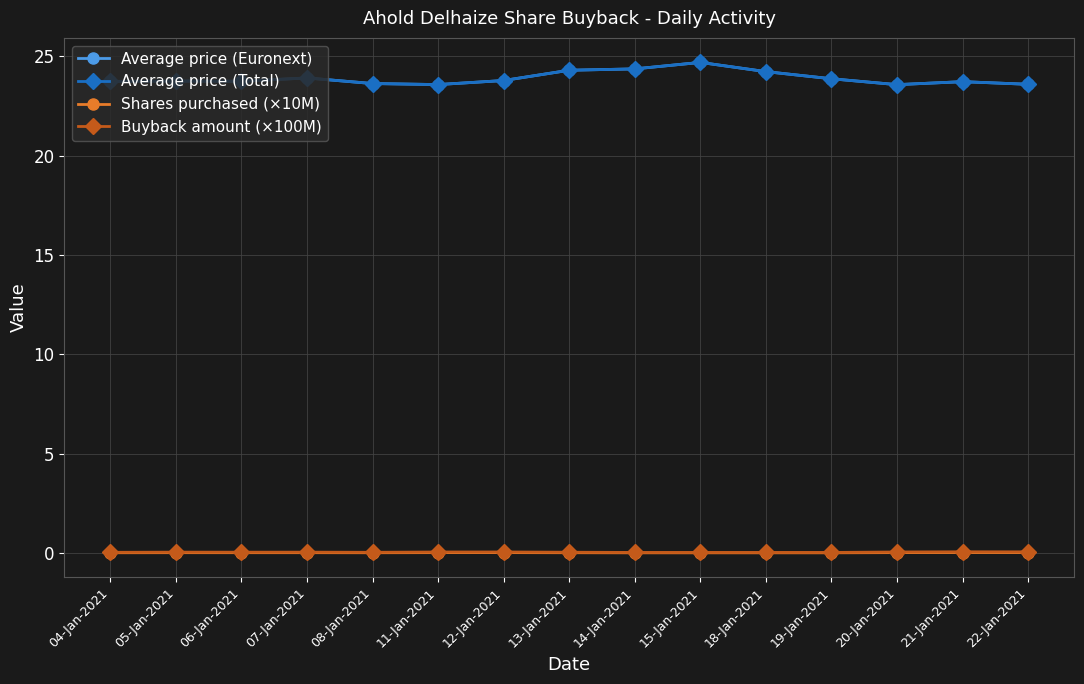

Is this an area chart (filled region under the line)?

No